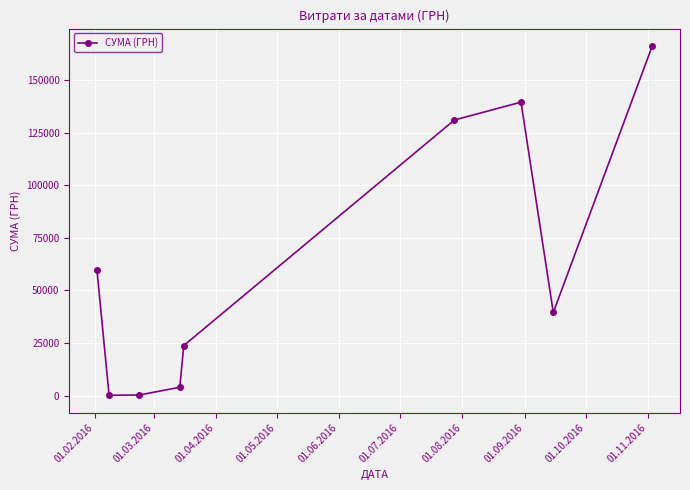

What is the greatest value displayed?

166269.1